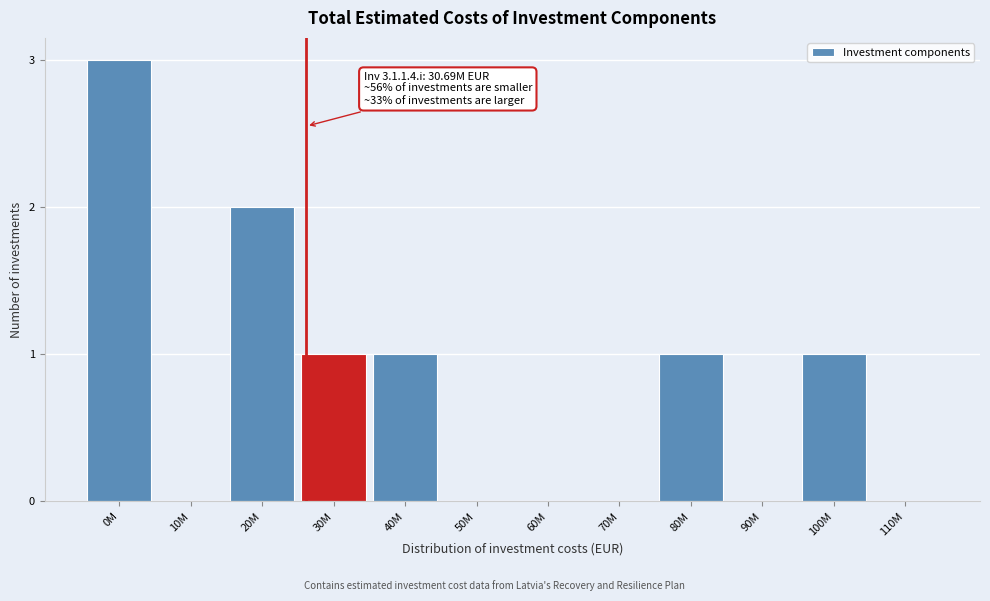

Reading left to right, extract all data points from this chart.

0M=3	10M=0	20M=2	30M=1	40M=1	50M=0	60M=0	70M=0	80M=1	90M=0	100M=1	110M=0